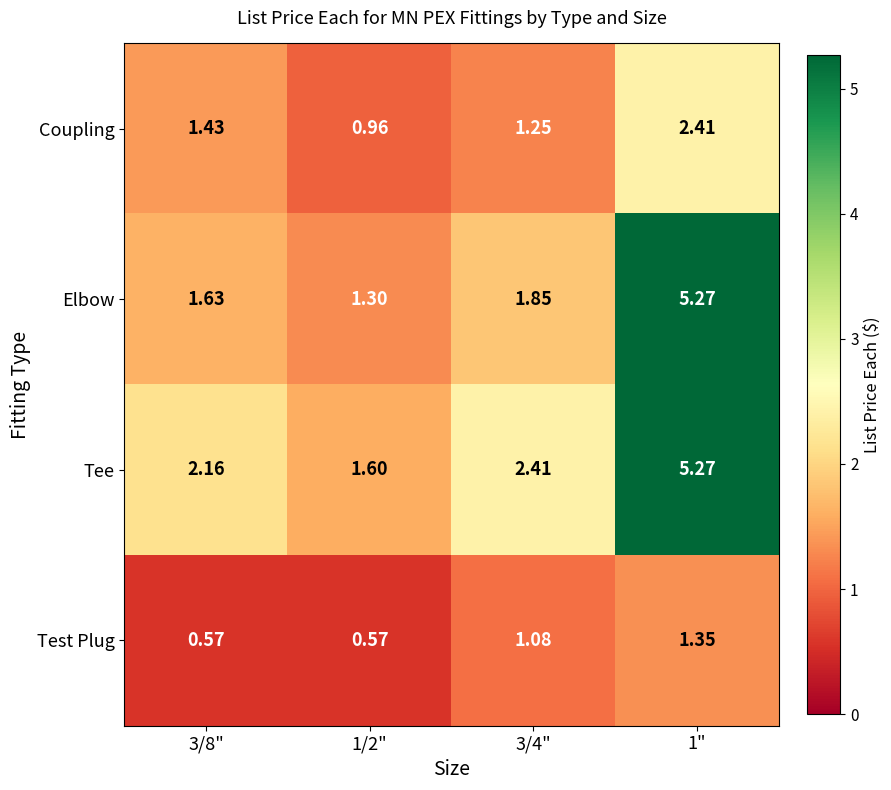

At how many categories does at least one series exceed 4?

1